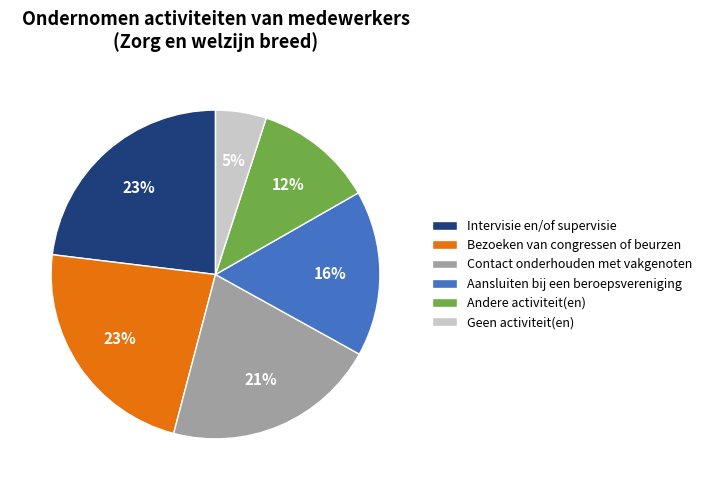

Is the sum of Contact onderhouden met vakgenoten and Bezoeken van congressen of beurzen greater than half?

No